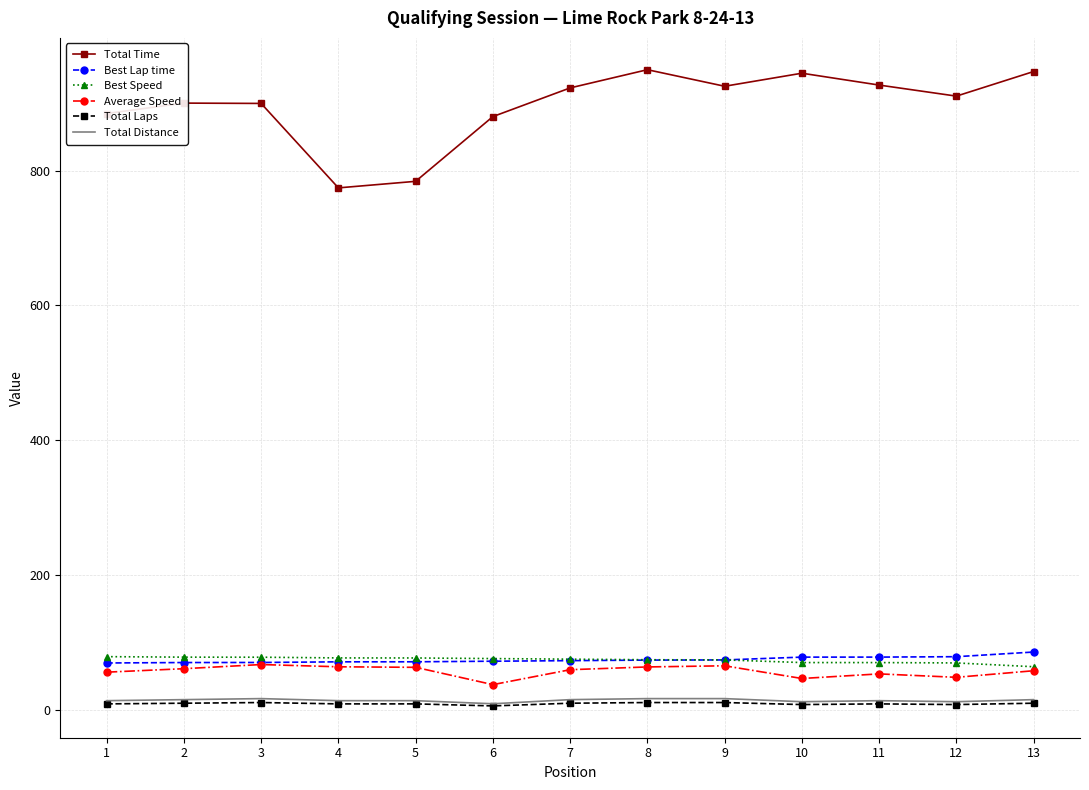

What is the sum of the Average Speed values at 7 and 10?

106.4